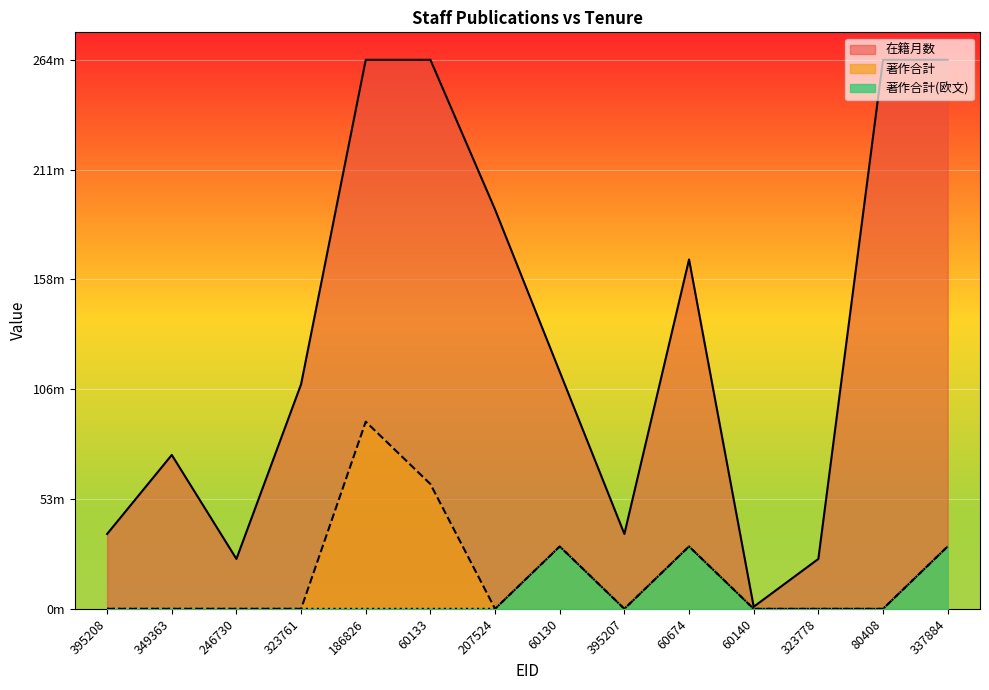

True or false: 著作合計 has a value of 0 at 323778.

True